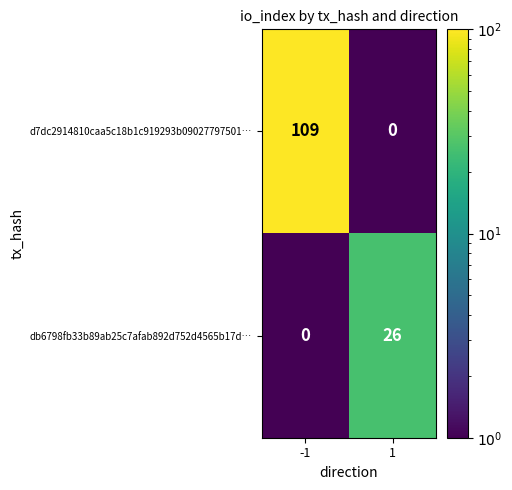

Which series changed the most between -1 and 1?

d7dc2914810caa5c18b1c919293b09027797501…